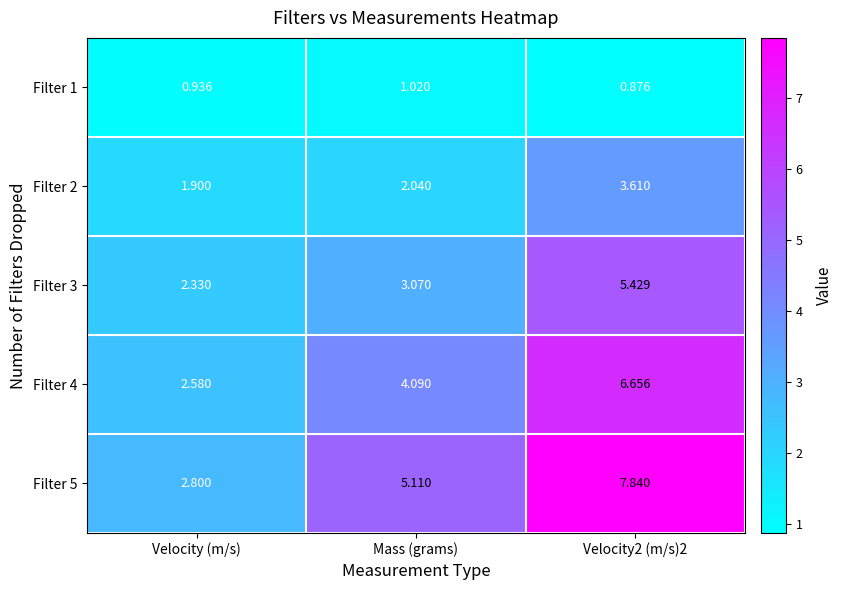

At which label is Filter 5 closest to 5?

Mass (grams)